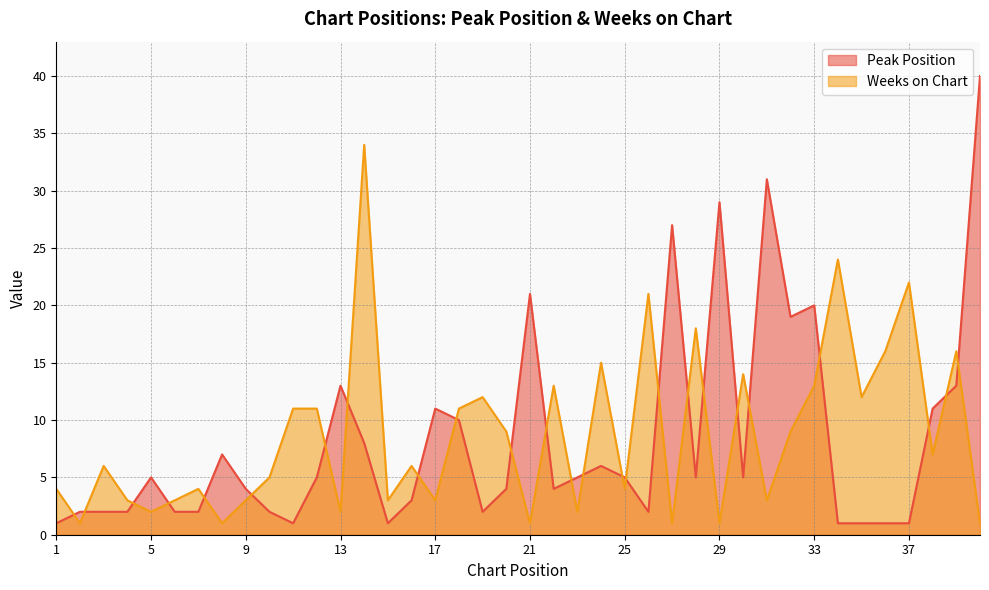

True or false: Peak Position and Weeks on Chart intersect in this chart.

True